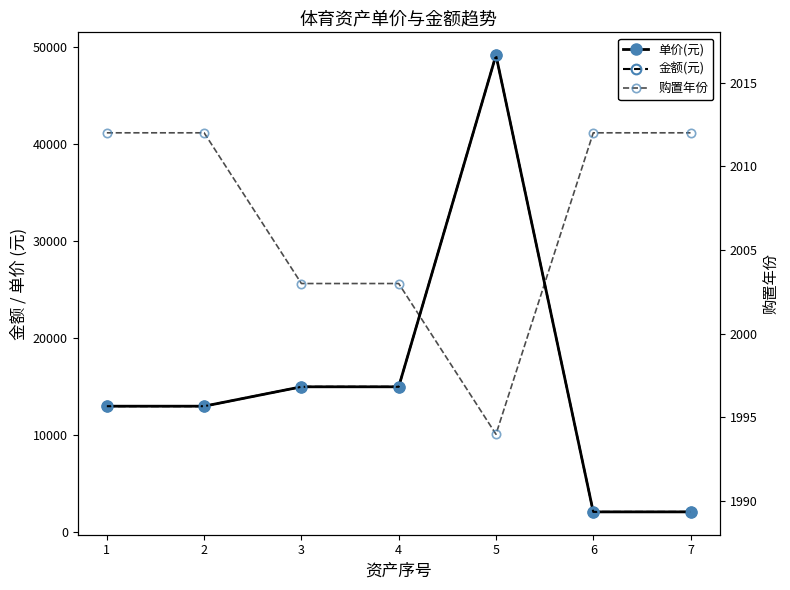

Which series has the largest range (max minus min)?

单价(元)